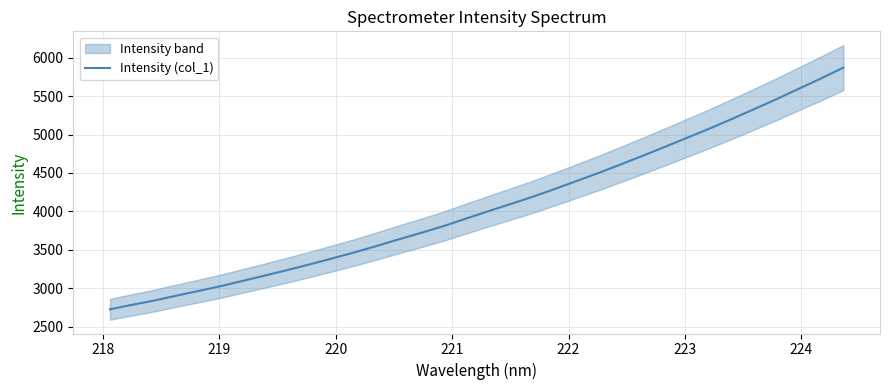

What is the minimum value for Intensity (col_1)?

2724.5